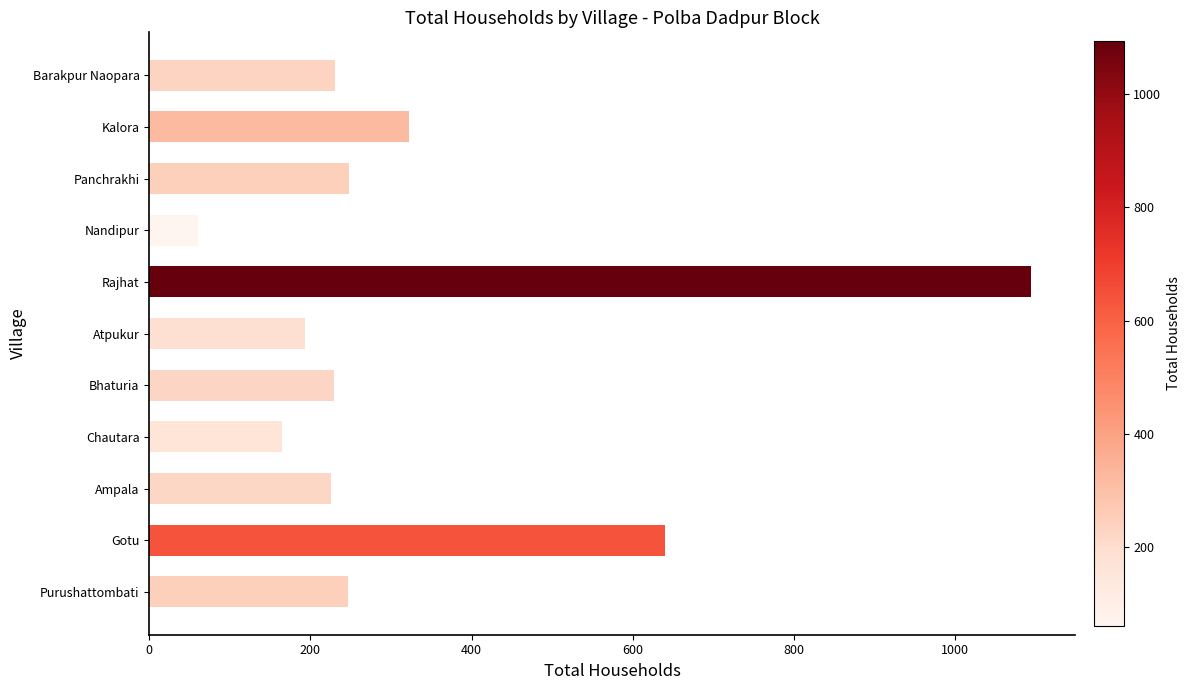

The value at Purushattombati is 95. True or false?

False